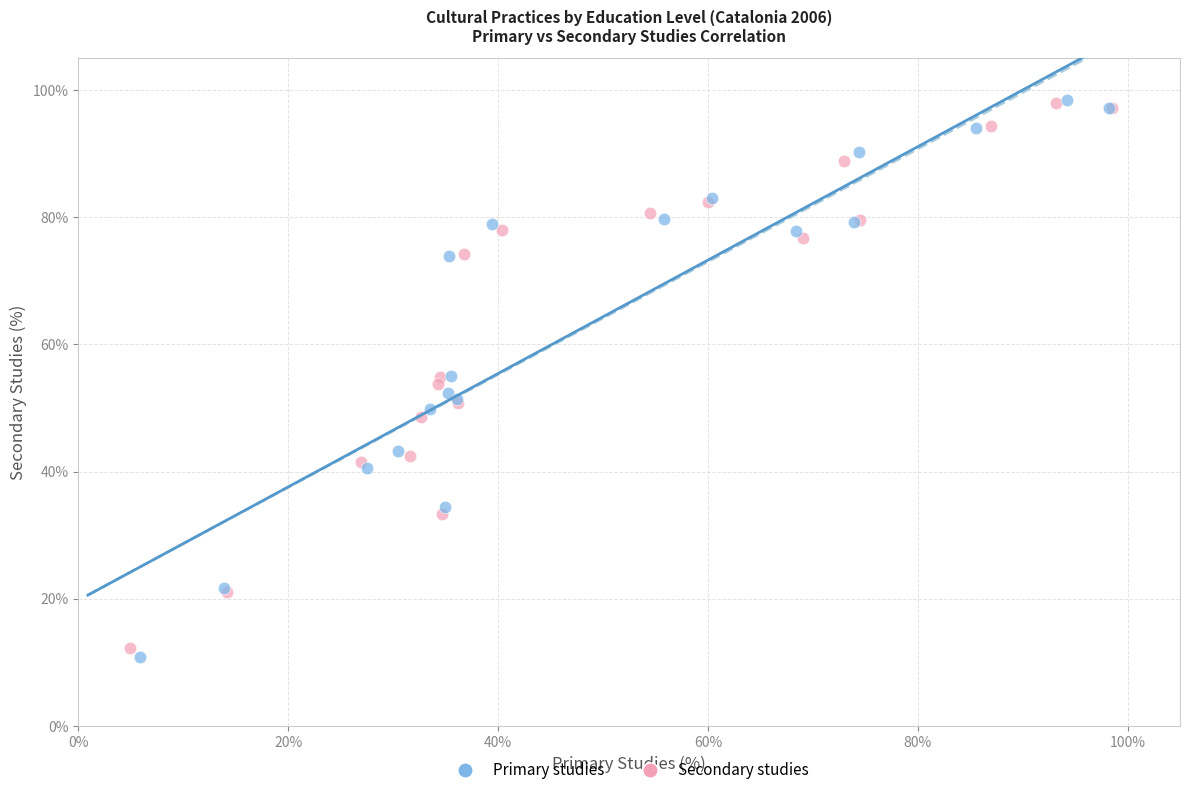

What are all the series names shown in the legend?

Primary studies, Secondary studies